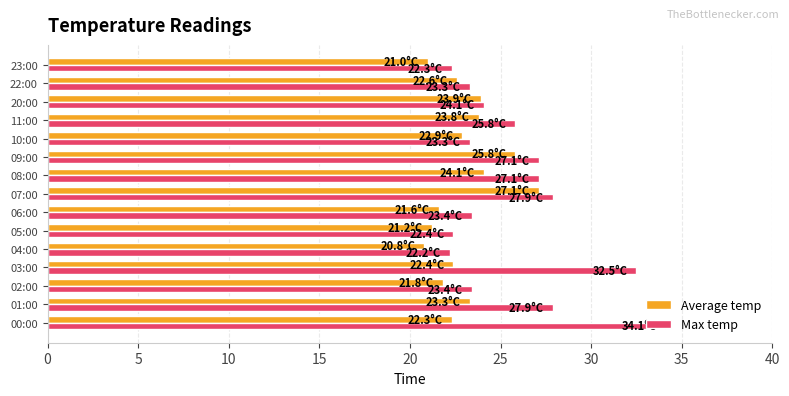

What are all the series names shown in the legend?

Average temp, Max temp